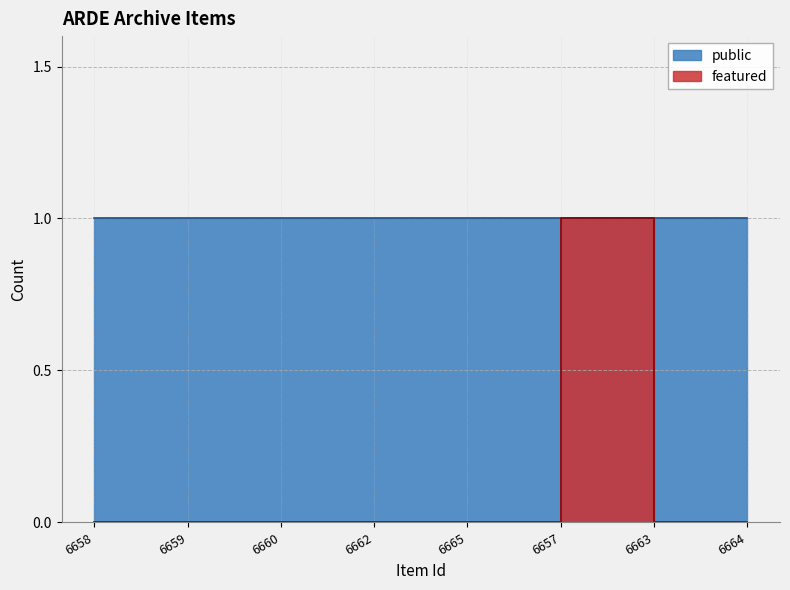

True or false: the data shows 0 at 6662.

False